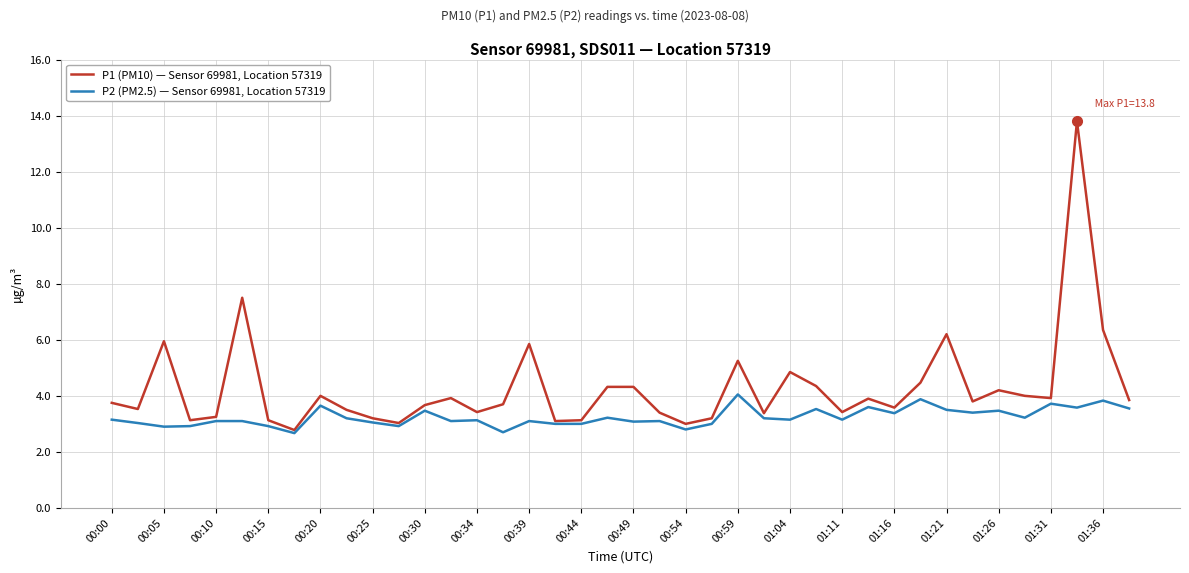

What is the maximum value for P1 (PM10) — Sensor 69981, Location 57319?

13.8